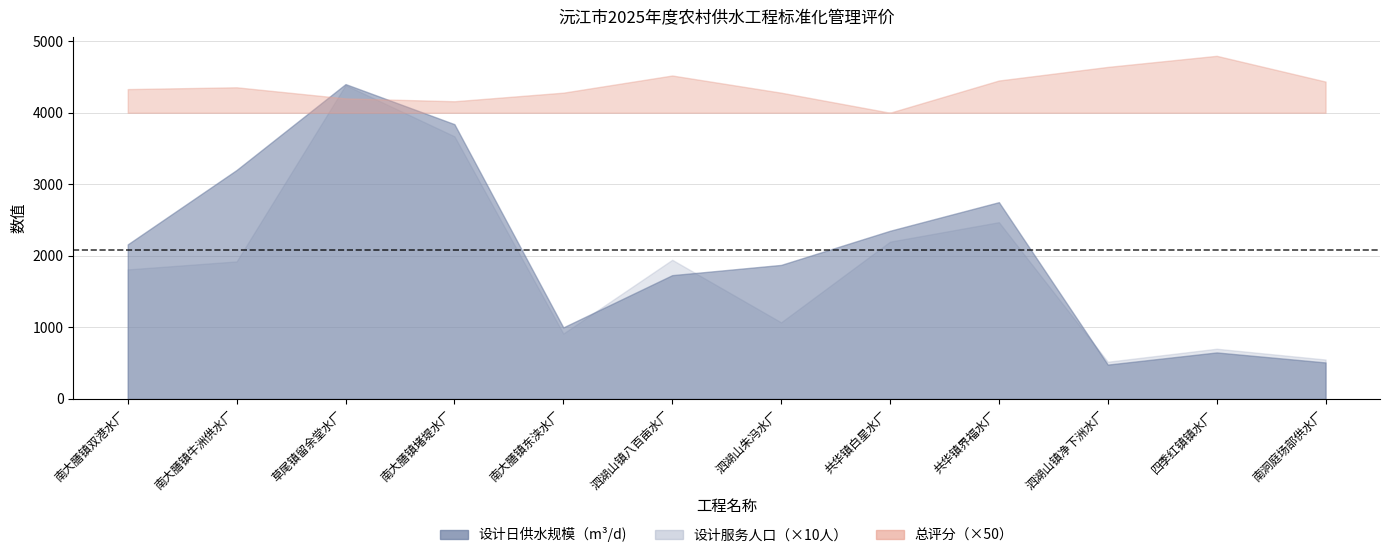

What is the sum of the 设计日供水规模（m³/d) values at 泗湖山镇净下洲水厂 and 南大膳镇双港水厂?

2640.0